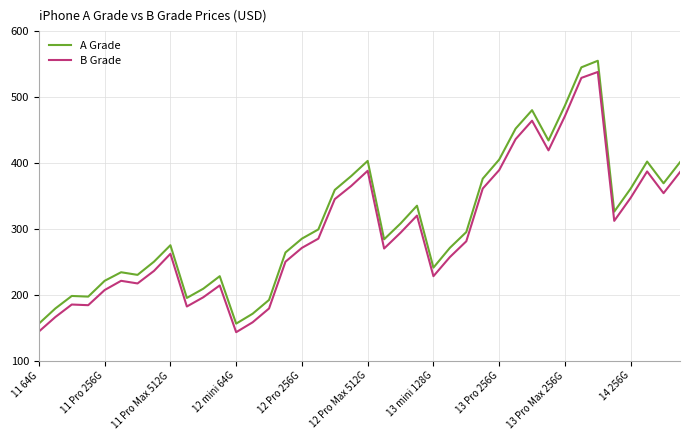

What is the lowest value of the B Grade series?

143